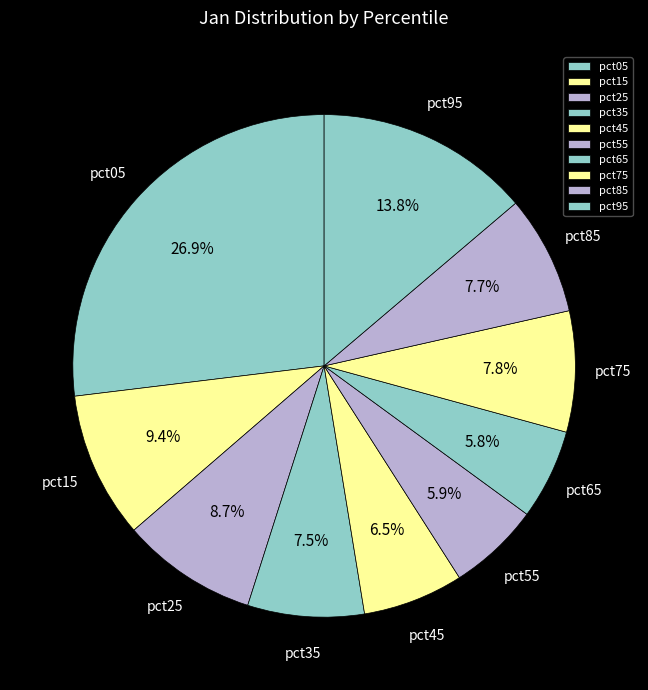

What is the largest slice in the pie chart?

pct05